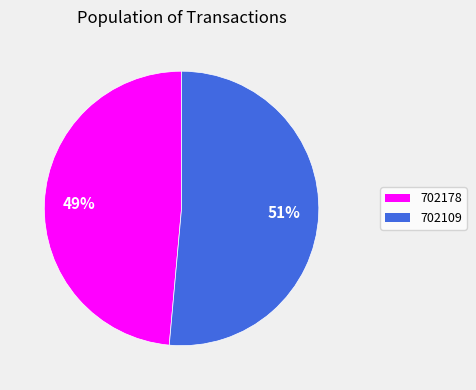

Do 702178 and 702109 together represent more than half of the pie?

Yes